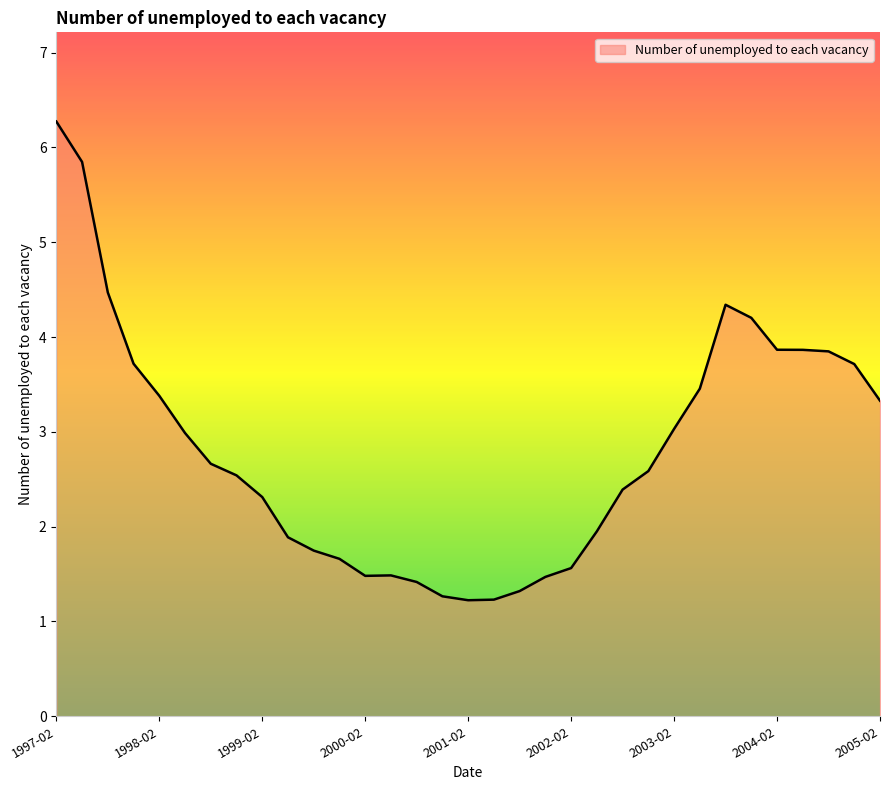

What is the maximum value shown in the chart?

6.3